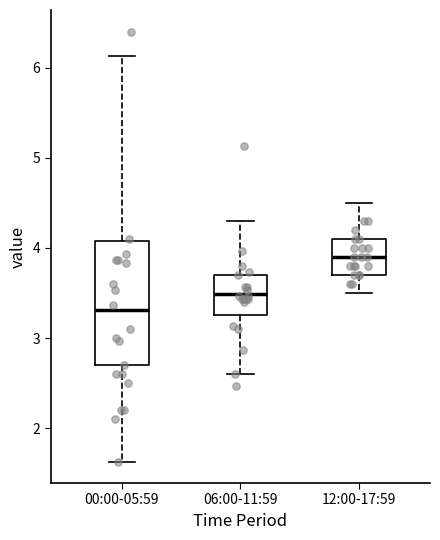

Reading left to right, transcribe this box plot: for each box, give where its median line is, the range the box spans, and where its two whiskers end, as read against the y-axis. The values are not printed on the chart, so give them approximately, as read against the axis.

00:00-05:59: median 3.3, box 2.7 to 4.1, whiskers 1.6 to 6.1
06:00-11:59: median 3.5, box 3.3 to 3.7, whiskers 2.6 to 4.3
12:00-17:59: median 3.9, box 3.7 to 4.1, whiskers 3.5 to 4.5